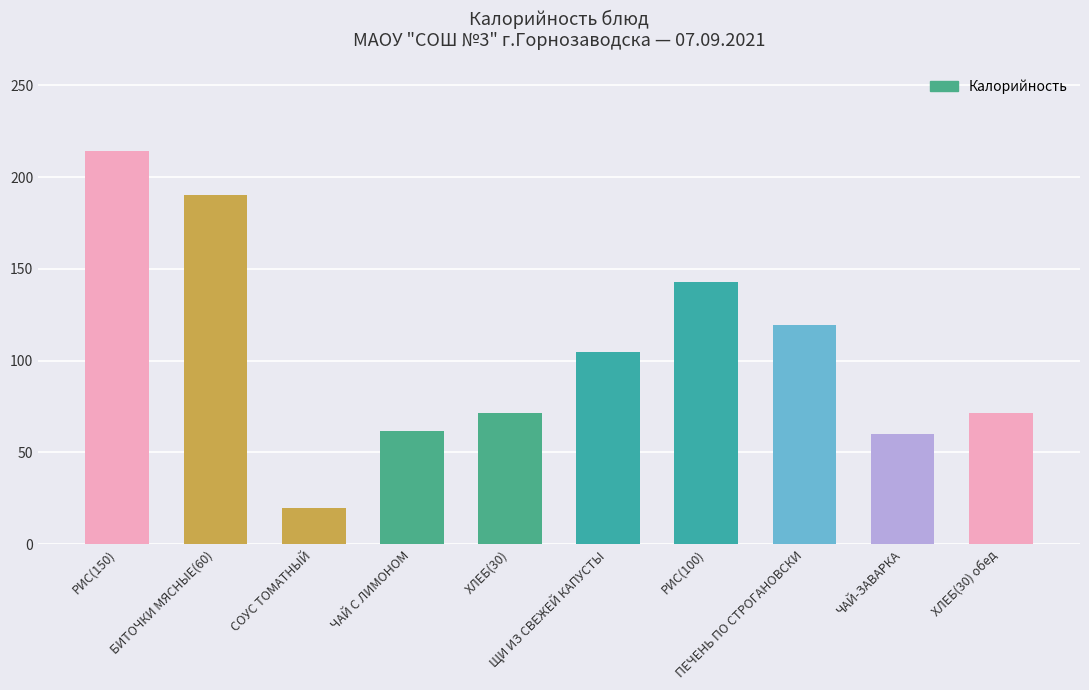

Does the chart contain any negative values?

No